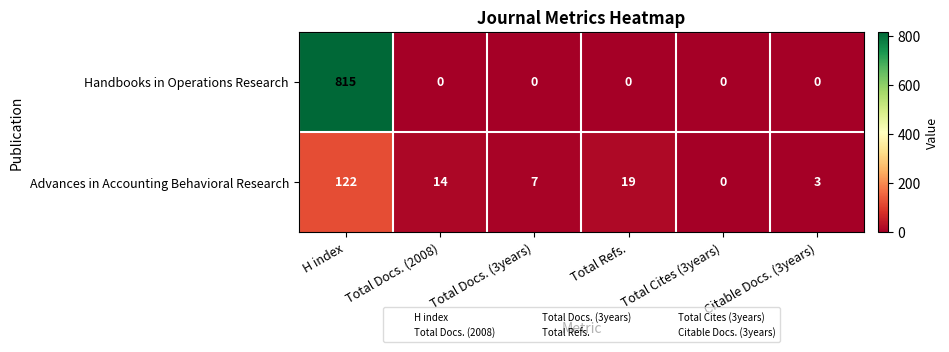

Between Total Docs. (2008) and Total Docs. (3years), which series saw the biggest shift?

Advances in Accounting Behavioral Research